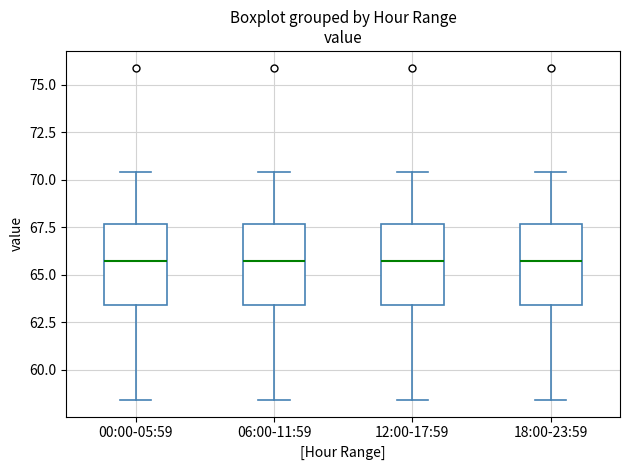

Reading left to right, transcribe this box plot: for each box, give where its median line is, the range the box spans, and where its two whiskers end, as read against the y-axis. The values are not printed on the chart, so give them approximately, as read against the axis.

00:00-05:59: median 65.5, box 63.5 to 67.5, whiskers 58.5 to 70.5
06:00-11:59: median 65.5, box 63.5 to 67.5, whiskers 58.5 to 70.5
12:00-17:59: median 65.5, box 63.5 to 67.5, whiskers 58.5 to 70.5
18:00-23:59: median 65.5, box 63.5 to 67.5, whiskers 58.5 to 70.5